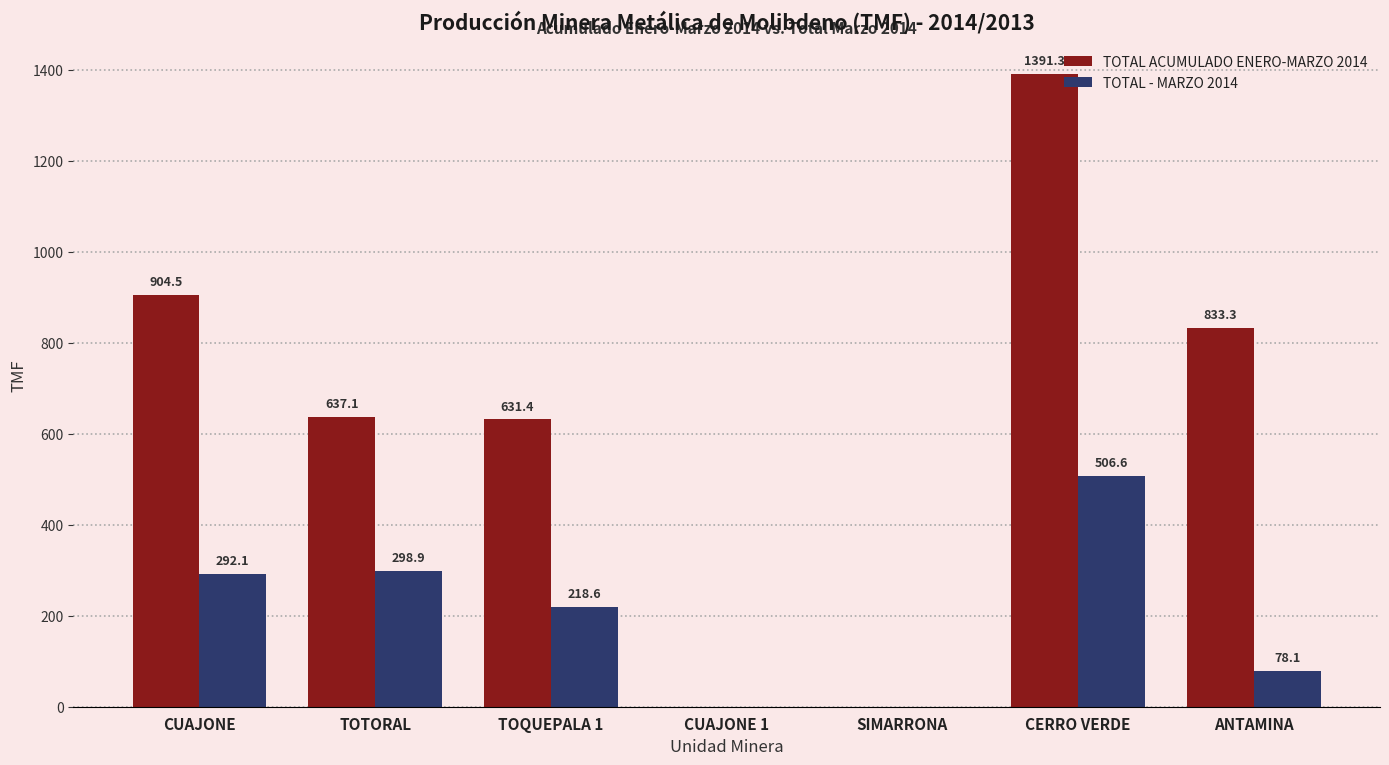

True or false: TOTAL - MARZO 2014 has a value of 906.8 at CERRO VERDE.

False